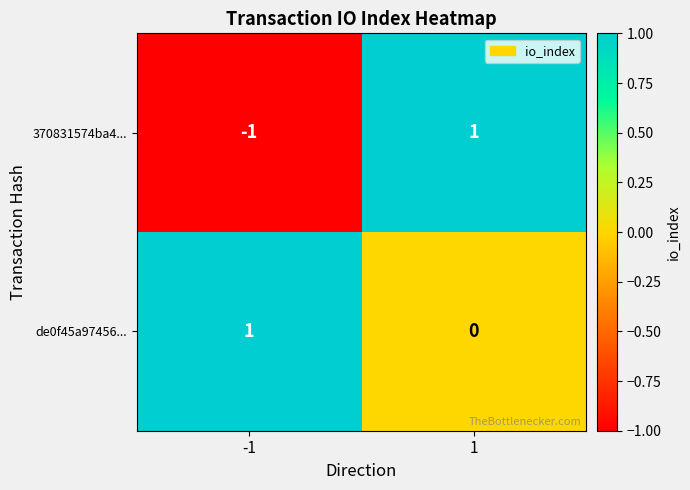

At -1, list the series in order from largest to smallest.

de0f45a97456..., 370831574ba4...